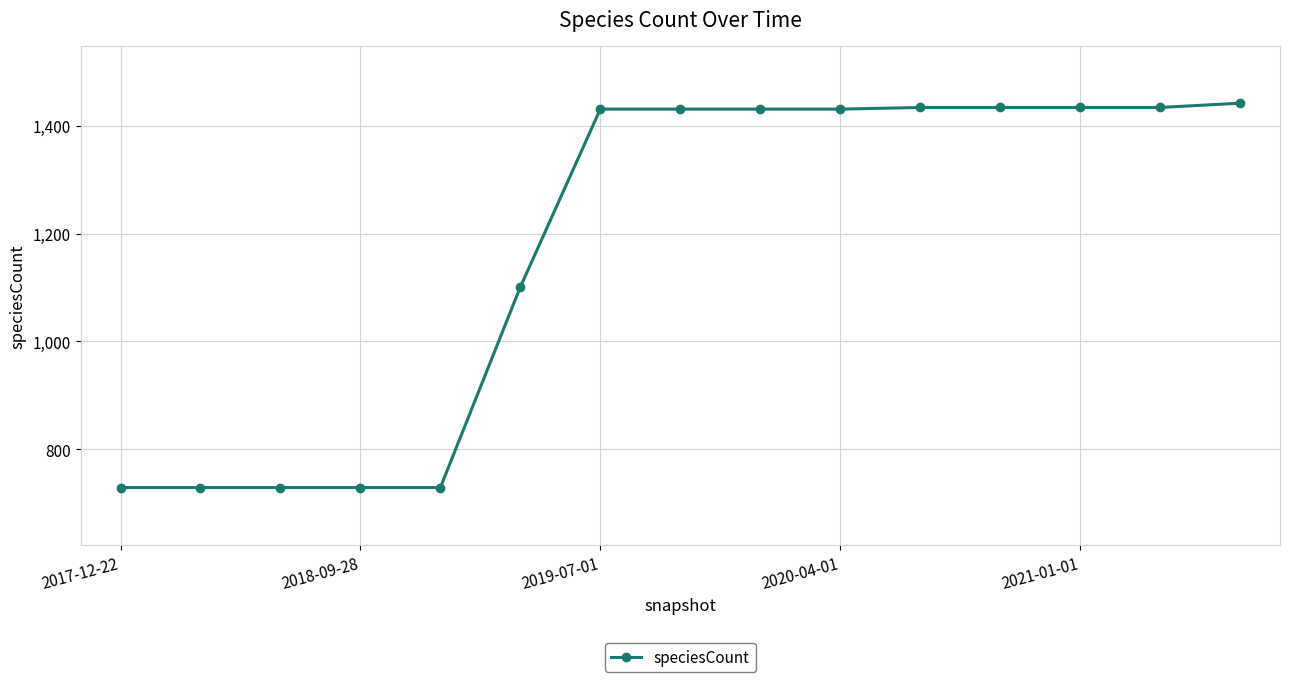

What is the average value?

1177